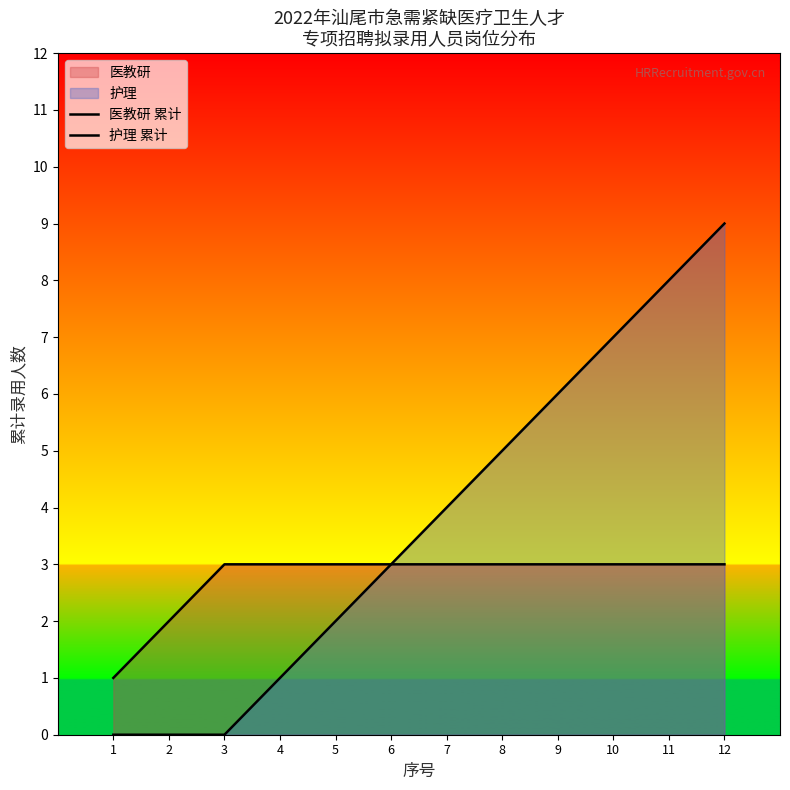

How many lines are shown in the chart?

2